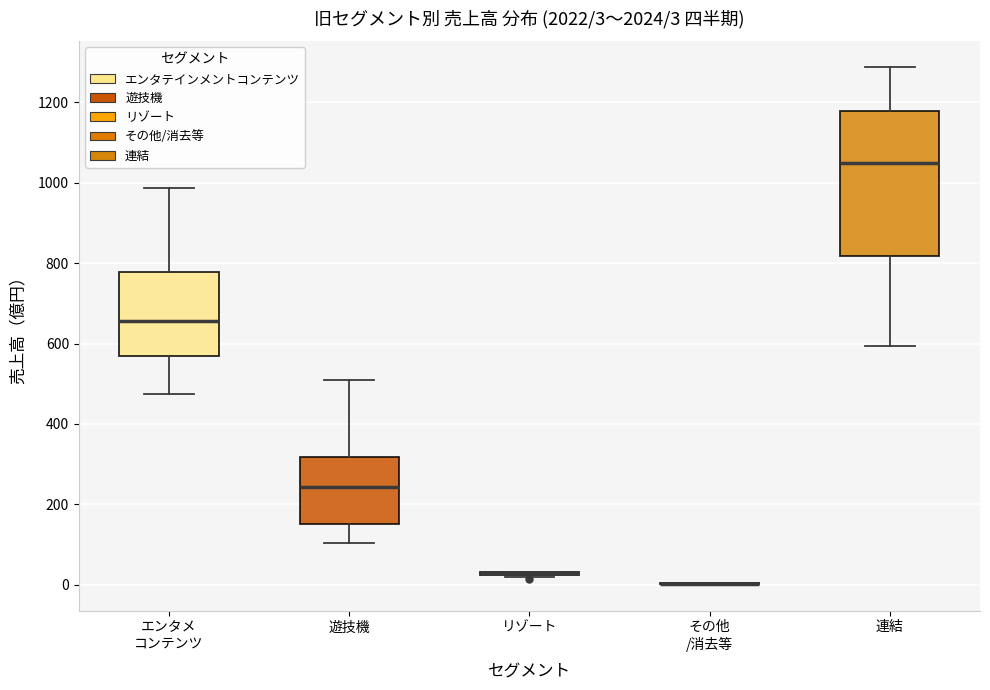

Which box is the tallest, from its lower edge to its upper edge?

連結